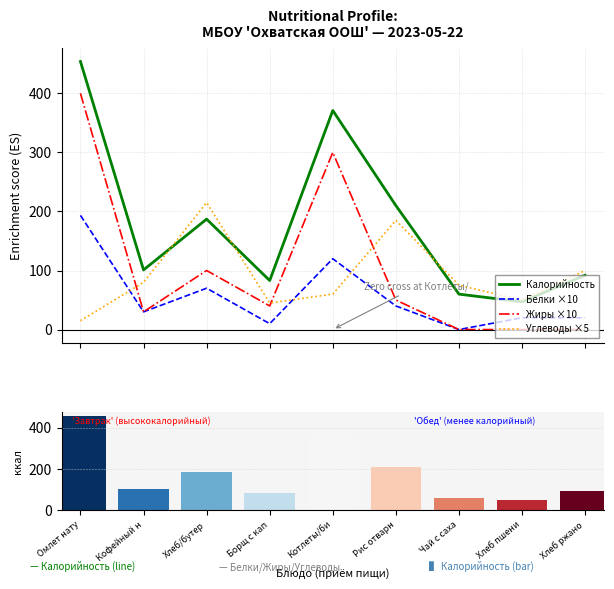

At Чай с саха, list the series in order from largest to smallest.

Углеводы ×5, Калорийность, Калорийность (bars), Белки ×10, Жиры ×10